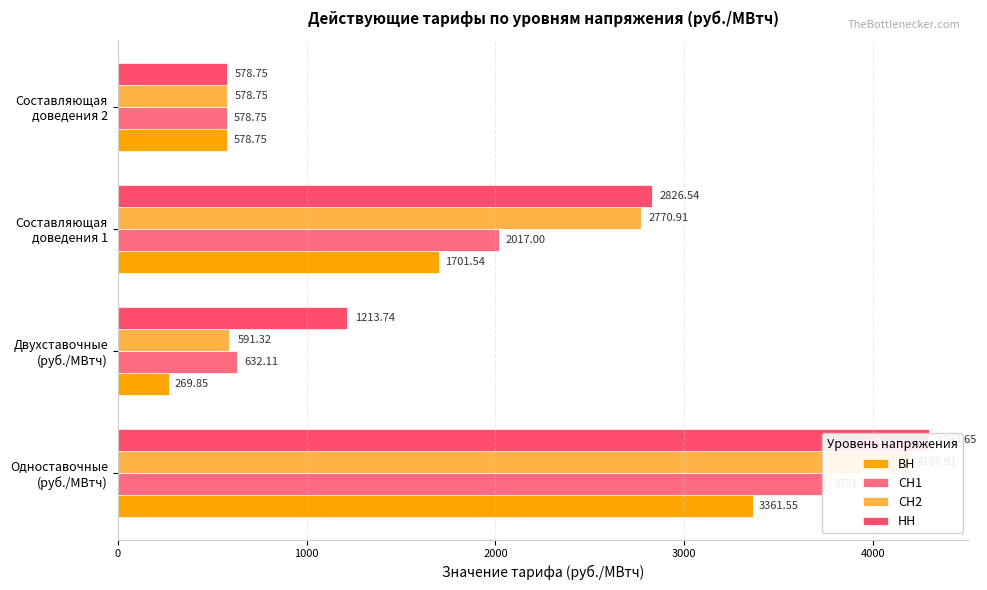

How many groups of bars are there?

4